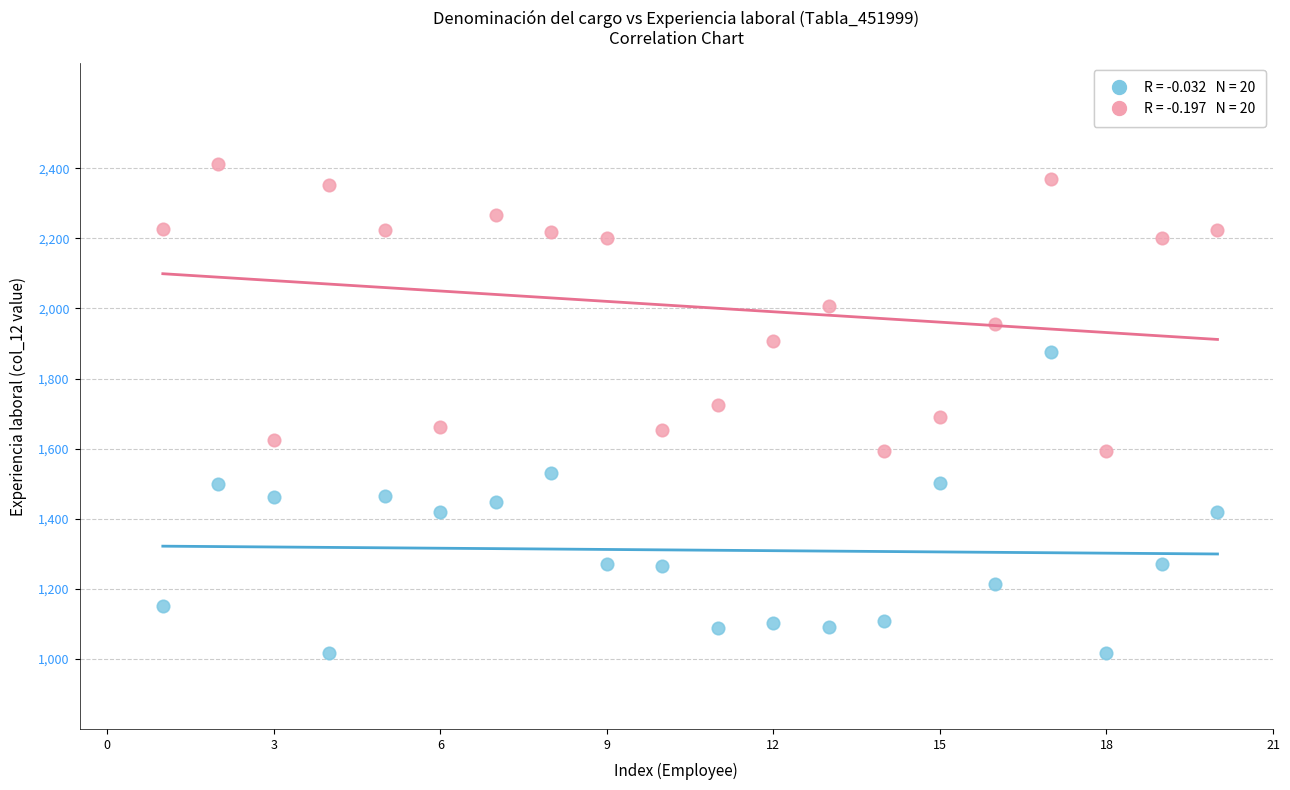

Across all data points, what is the range of X values (max minus min)?

19